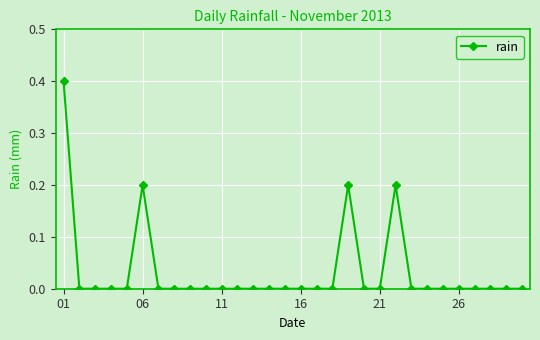

How many values are between 0 and 1?

30